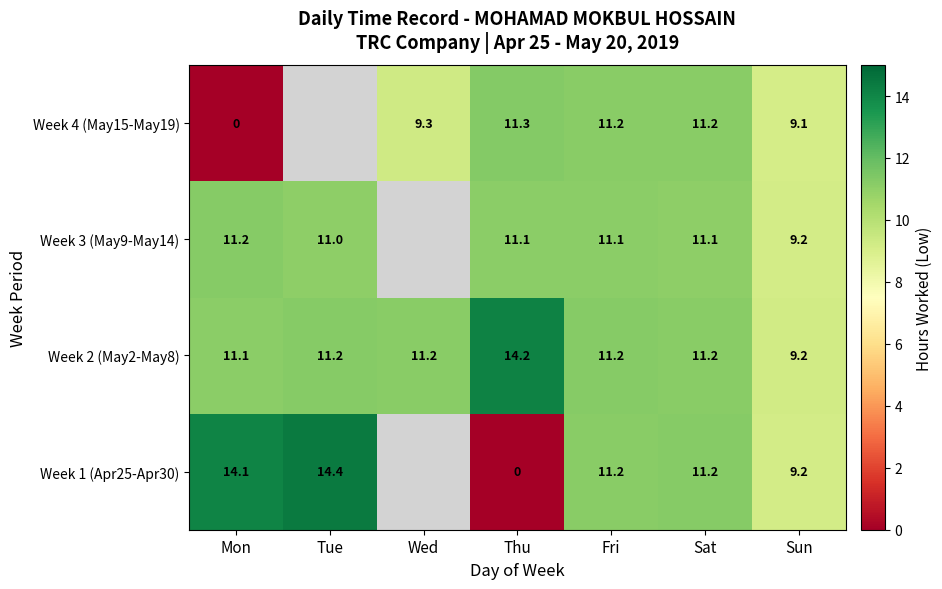

How many data points in Week 2 (May2-May8) are above 11?

6